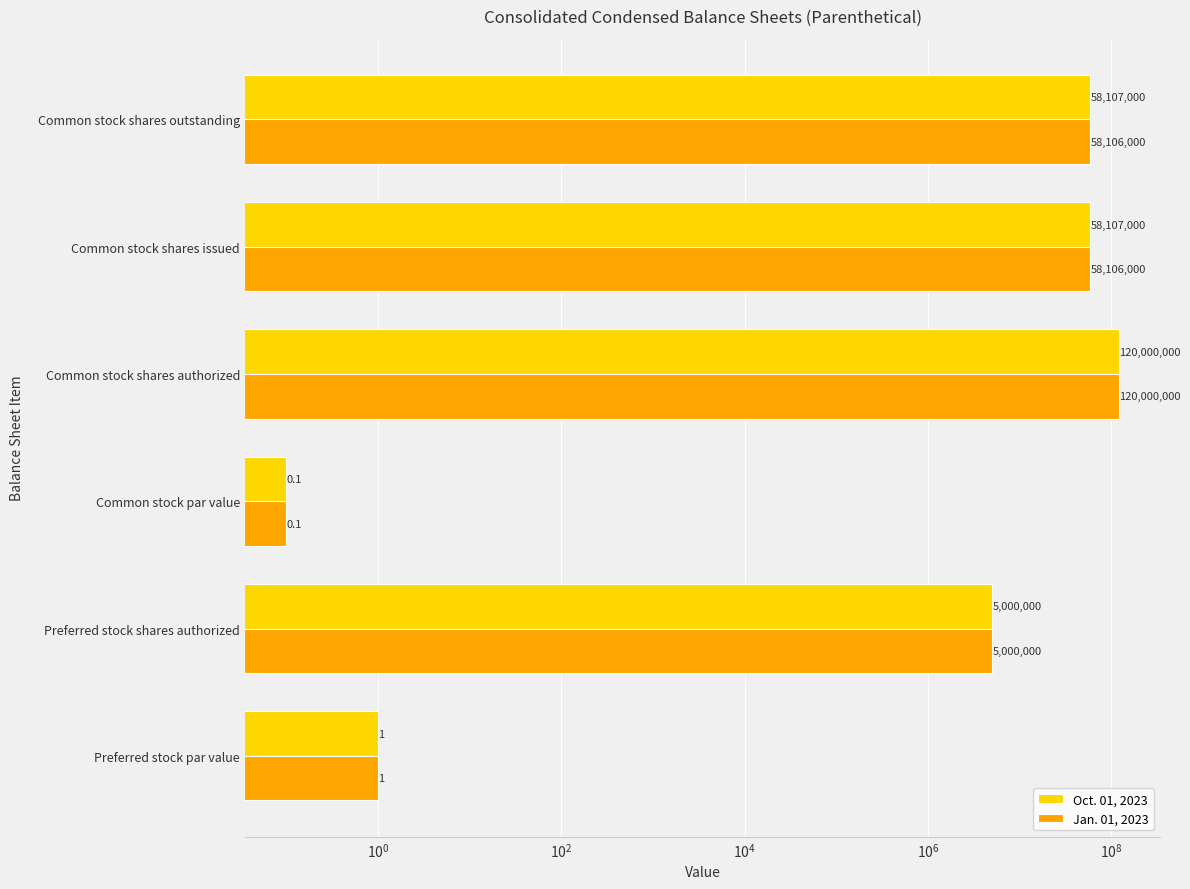

What is the minimum value for Oct. 01, 2023?

0.1